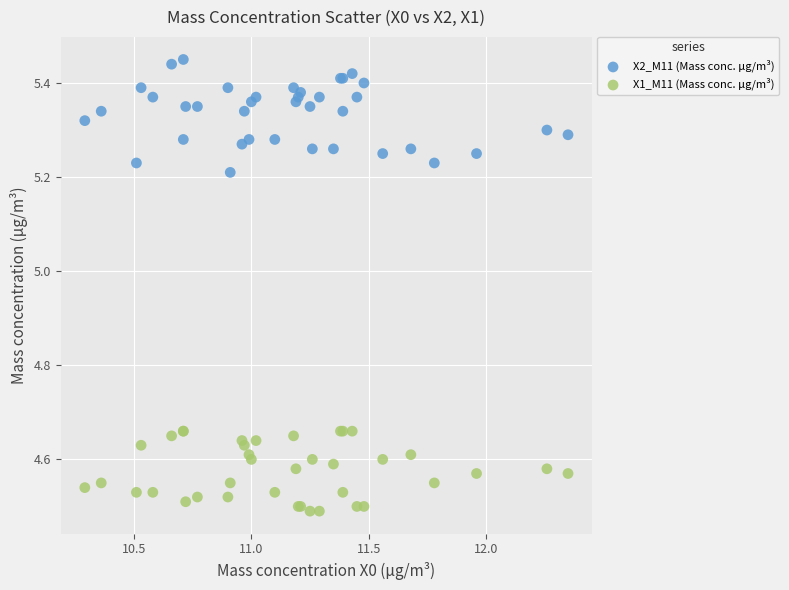

Which series reaches the maximum Y coordinate?

X2_M11 (Mass conc. μg/m³)